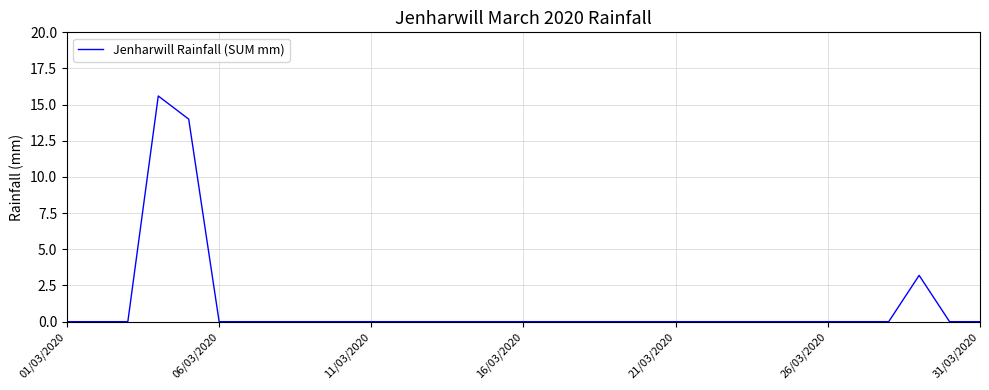

The chart shows a value of 4.8 at 01/03/2020. True or false?

False